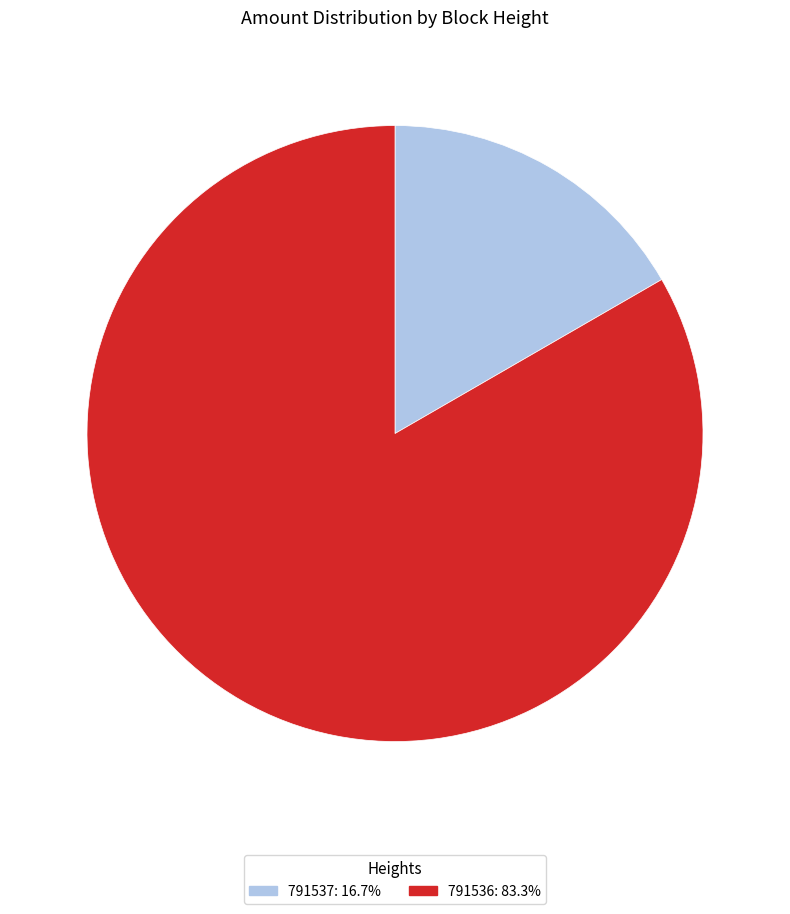

Is 791536 the majority of the pie?

Yes